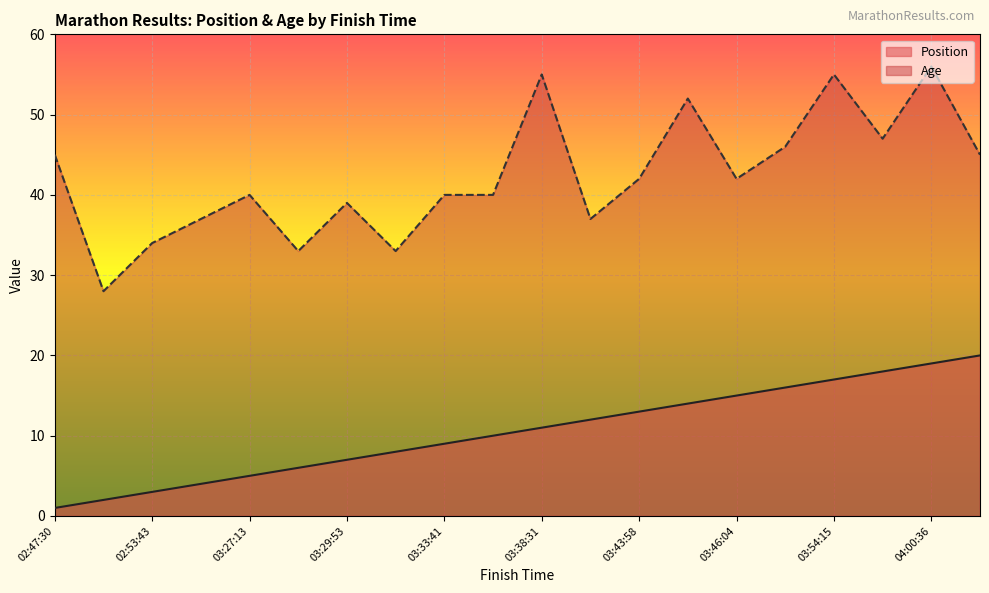

Where does the Position series first go above 11?

03:38:51